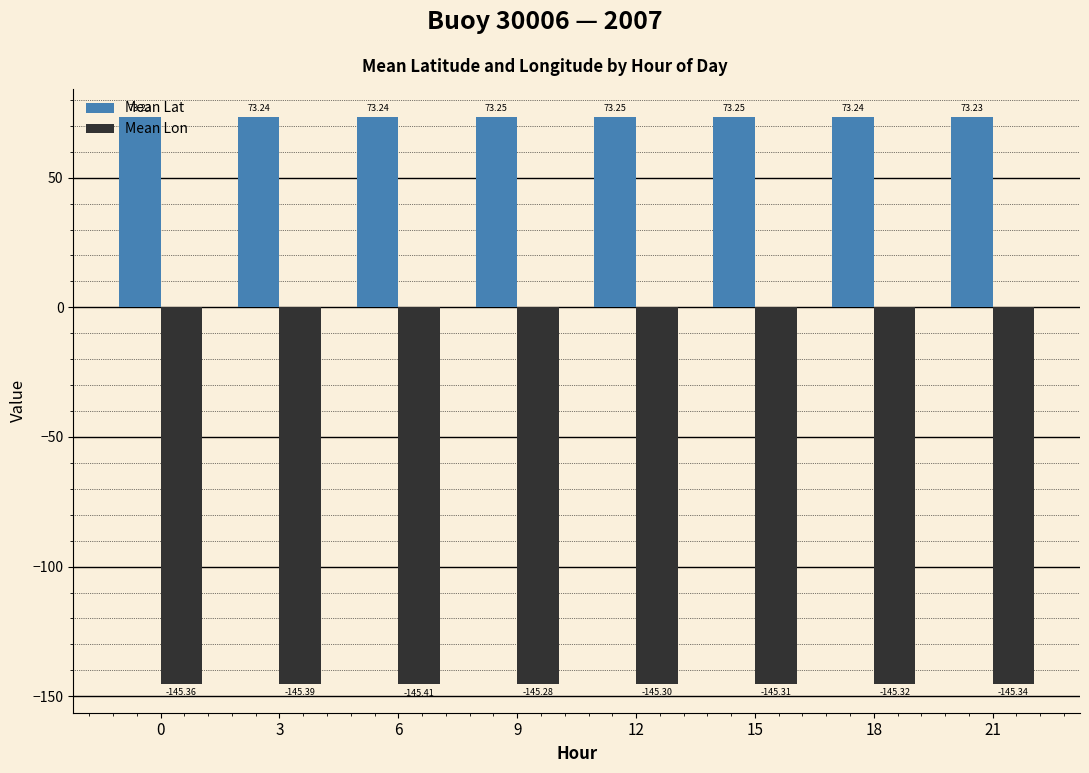

What is the total value across all series at 18?

-72.1